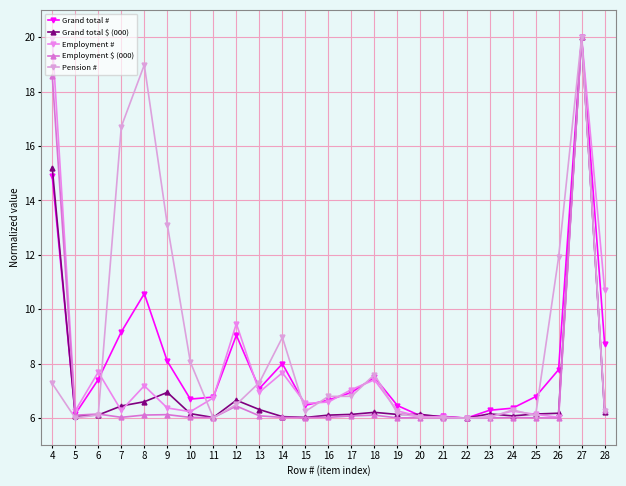

How many data points does each series have?

25